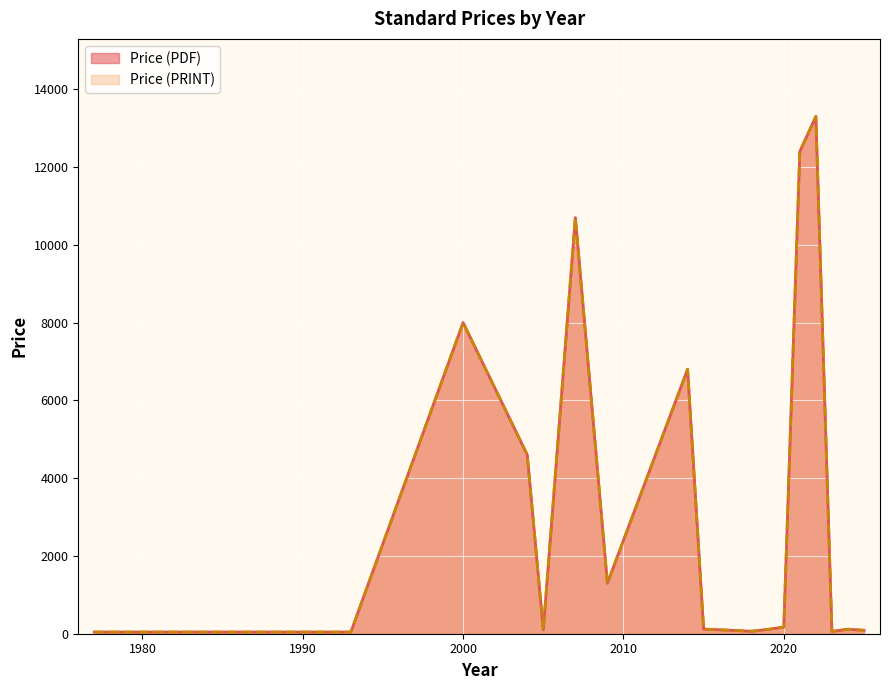

List the series in order of their peak value, highest first.

Price (PDF), Price (PRINT)